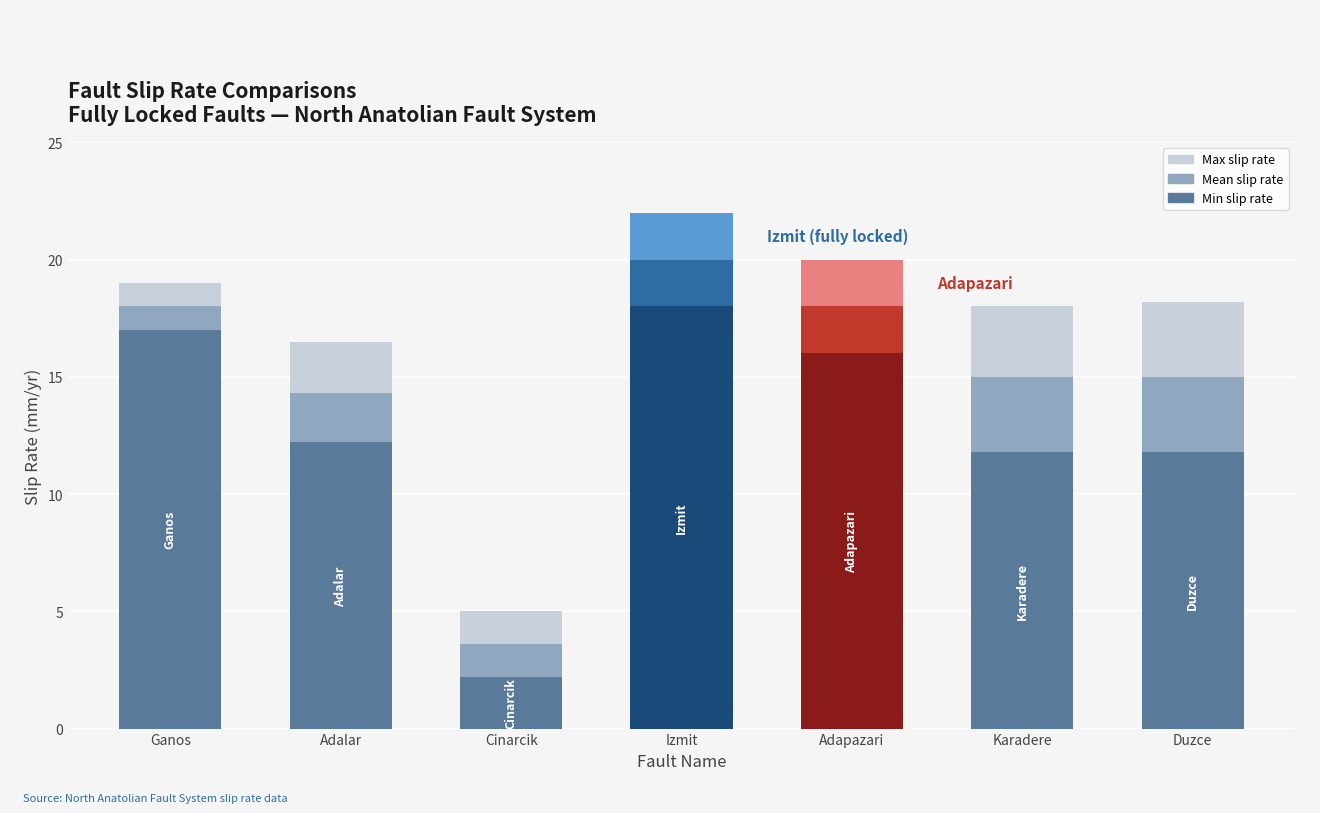

What are all the series names shown in the legend?

Max slip rate, Mean slip rate, Min slip rate